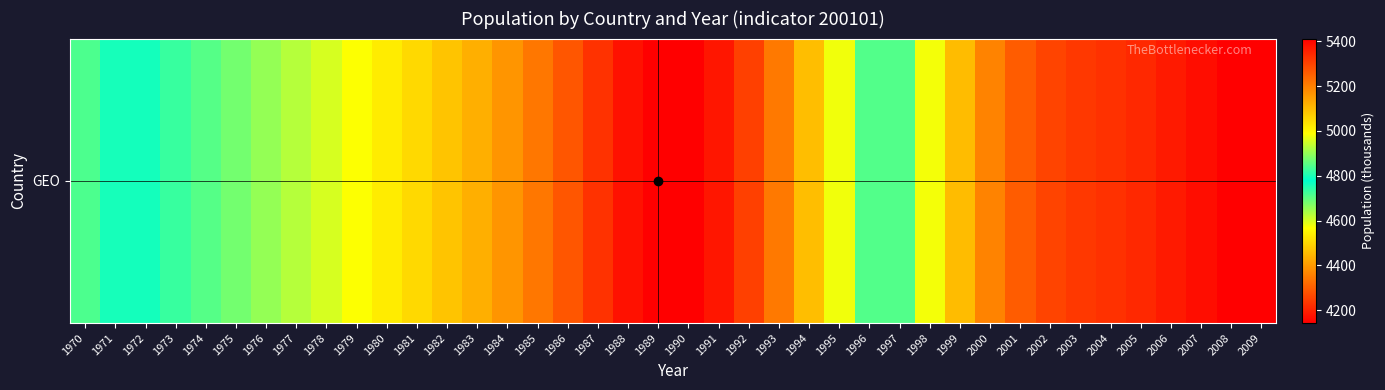

Between 1973 and 2003, which is larger?

1973